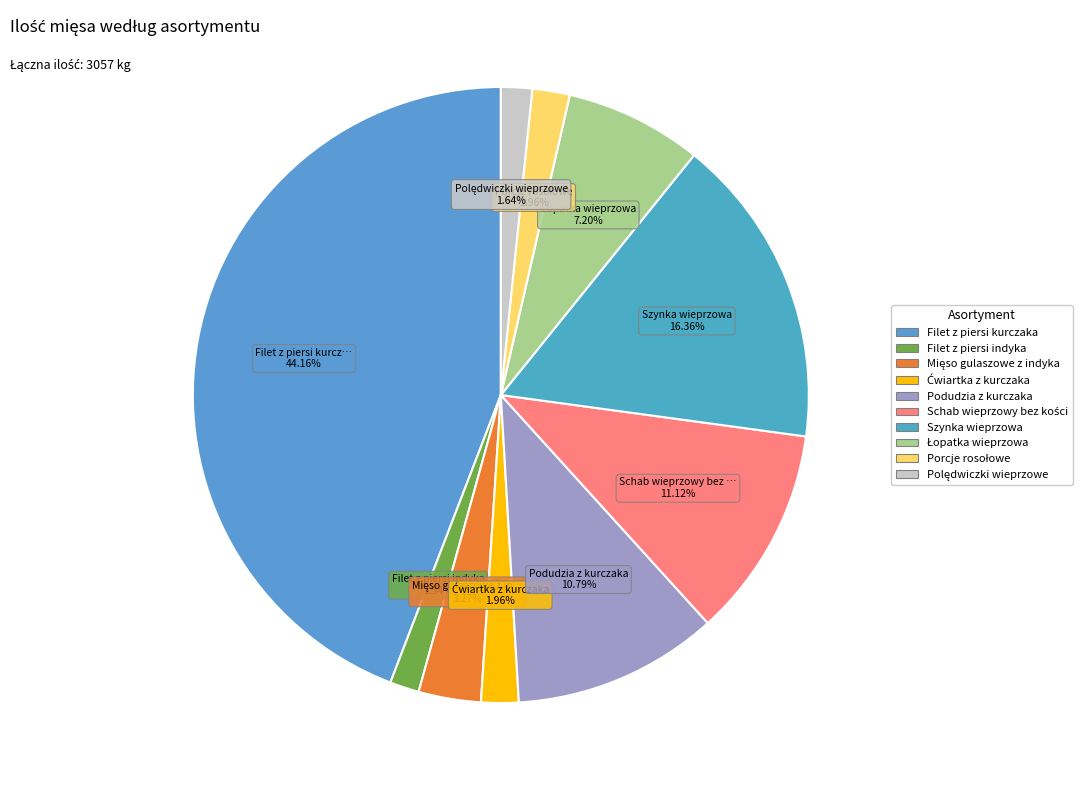

Rank the categories by value from lowest to highest.

Filet z piersi indyka, Polędwiczki wieprzowe, Ćwiartka z kurczaka, Porcje rosołowe, Mięso gulaszowe z indyka, Łopatka wieprzowa, Podudzia z kurczaka, Schab wieprzowy bez kości, Szynka wieprzowa, Filet z piersi kurczaka